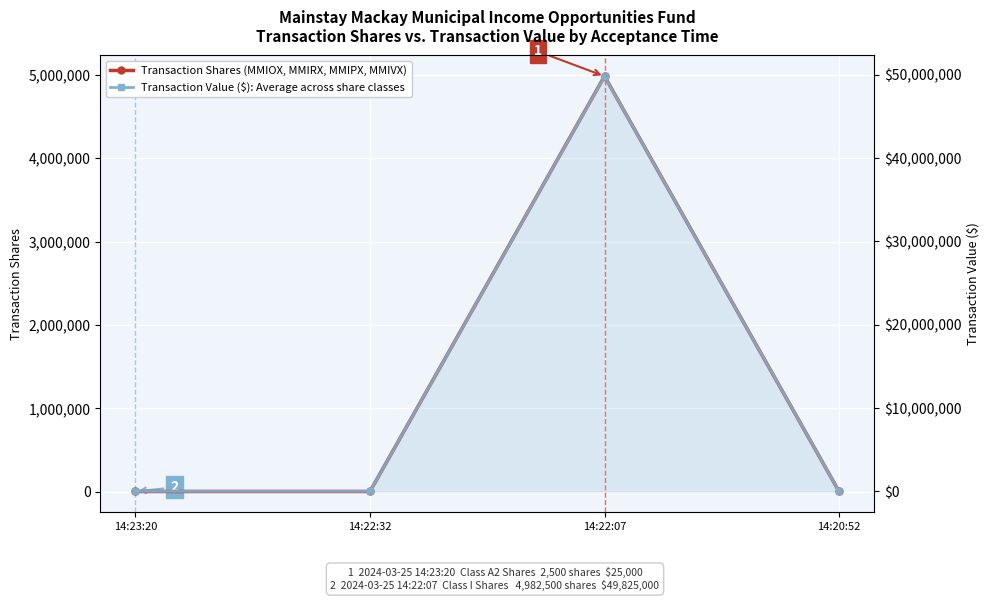

How many values in the Transaction Value ($) series exceed 25000?

1